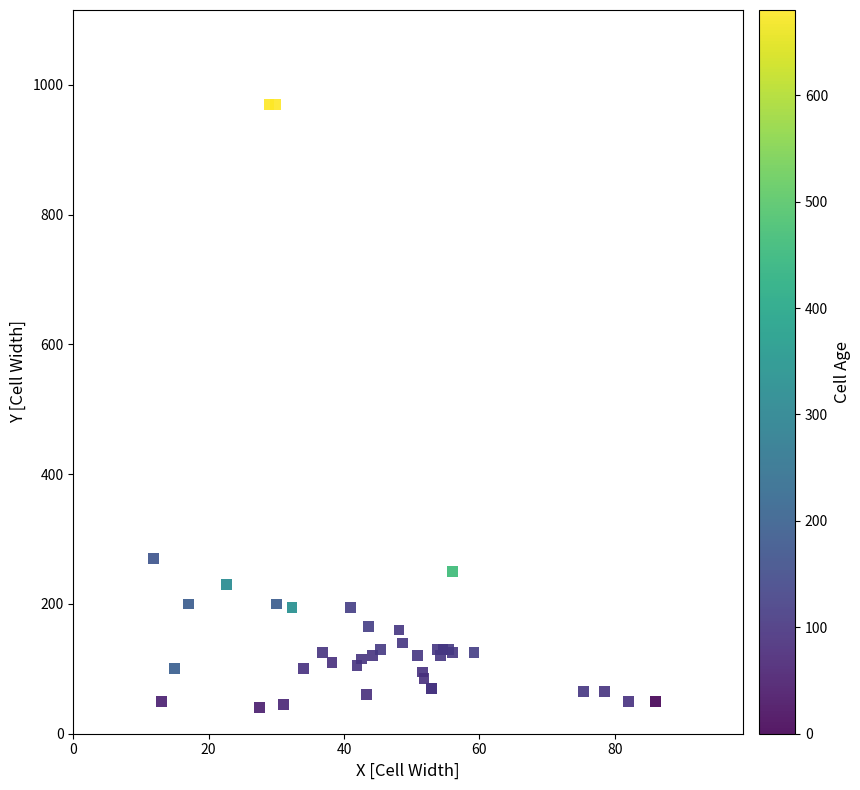

What Y value in the scatter plot is closest to 505?

270